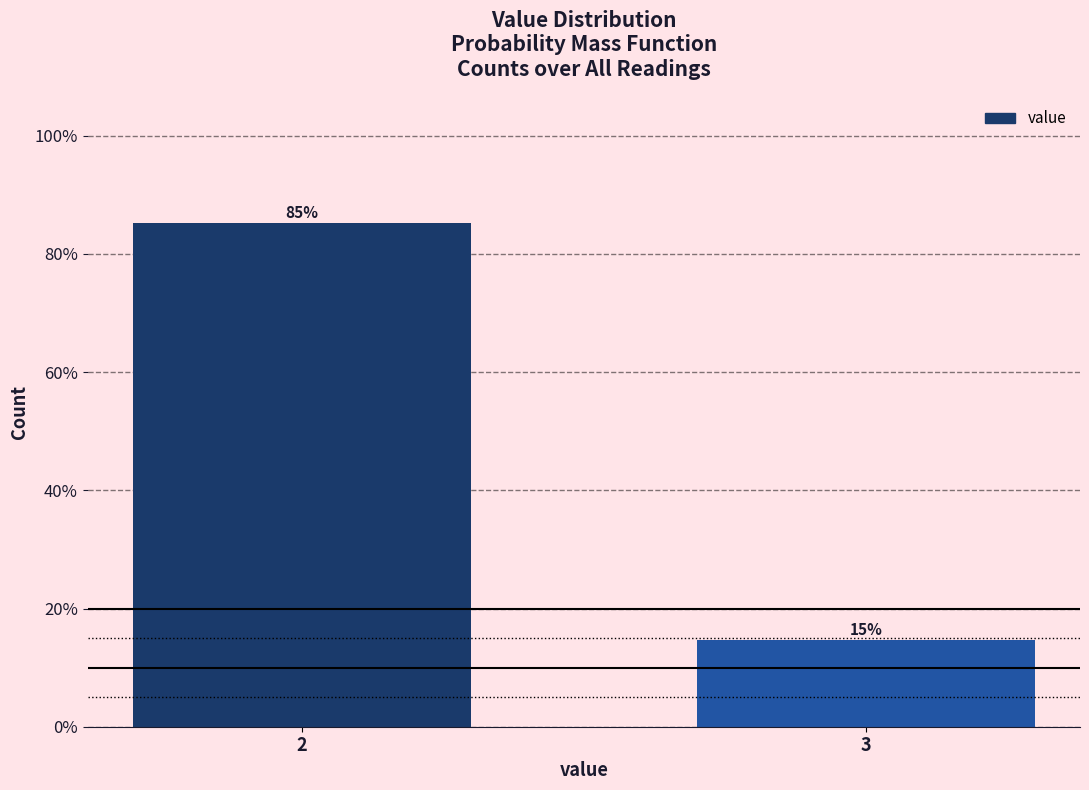

What value does the data have at 3?

14.7